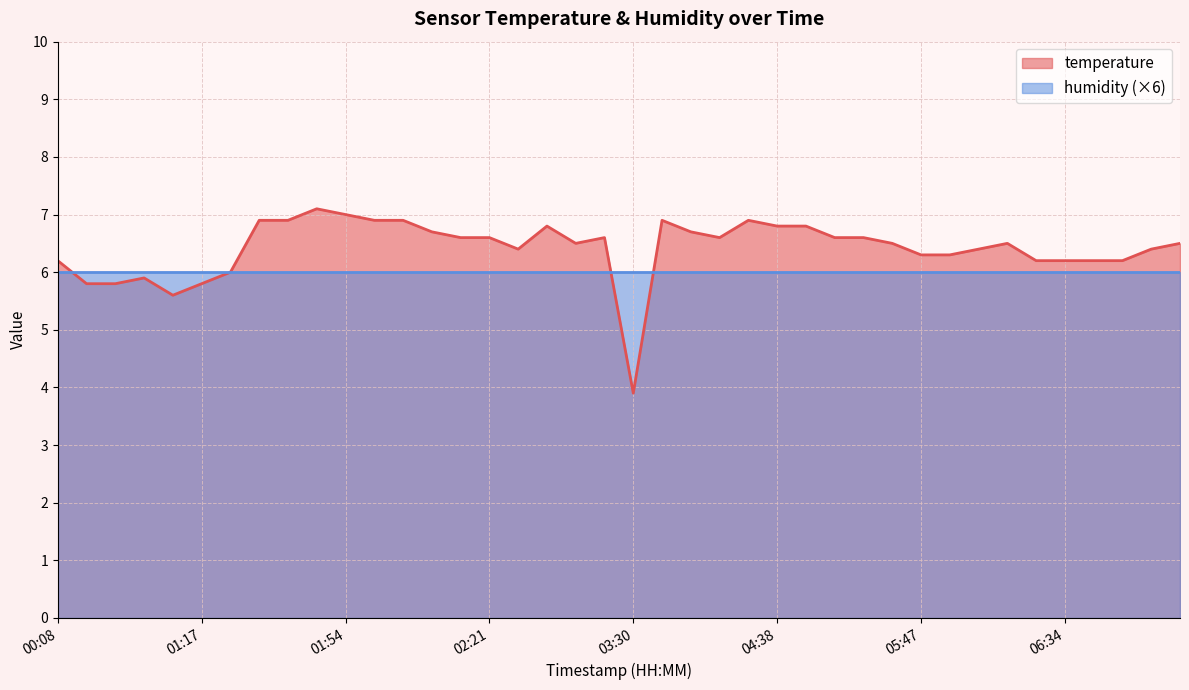

At which category does the data reach its first local valley?

01:12